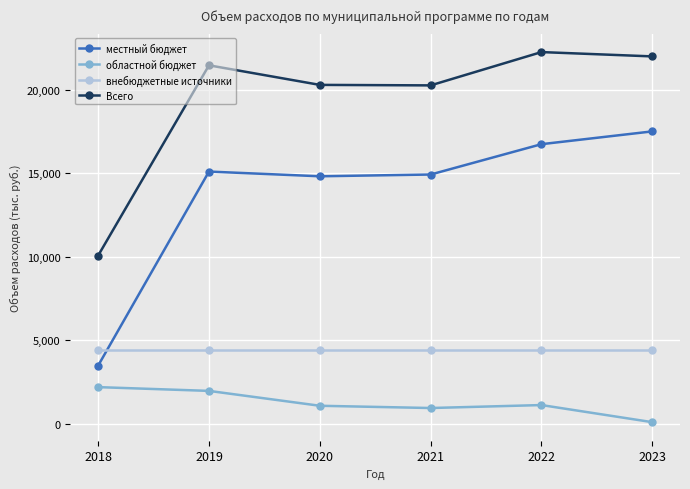

What is the sum of the внебюджетные источники values at 2020 and 2023?

8812.8